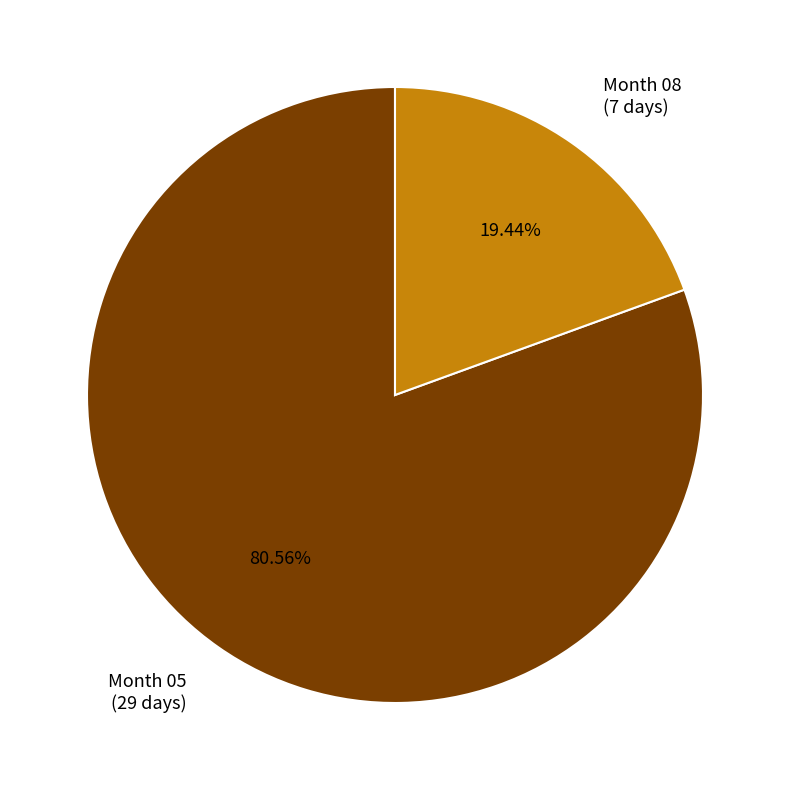

What is the ratio of the value at Month 05 (29 days) to the value at Month 08 (7 days)?

4.1